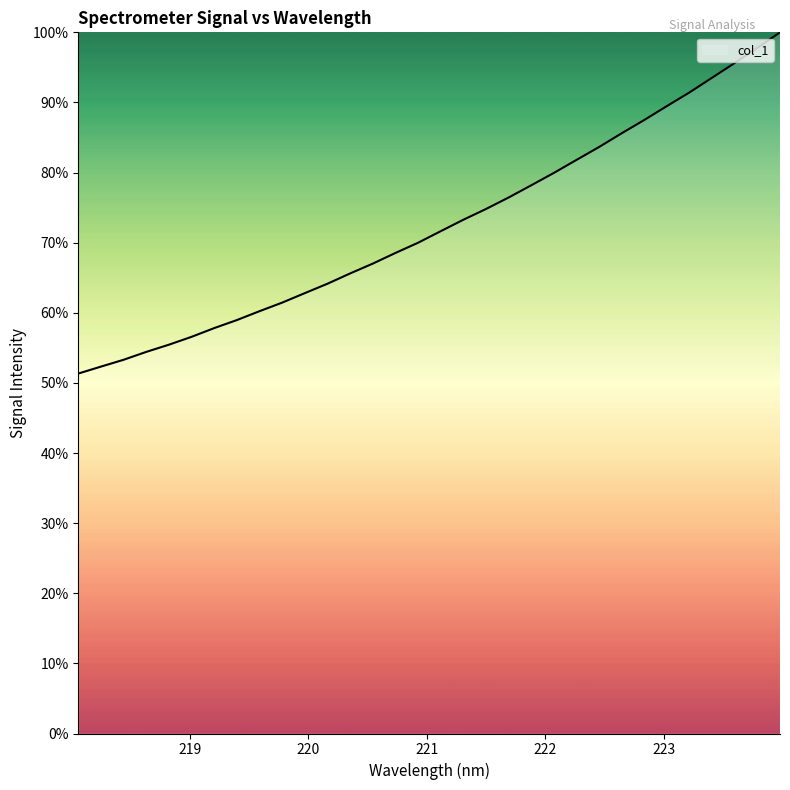

What is the maximum value shown in the chart?

100.0